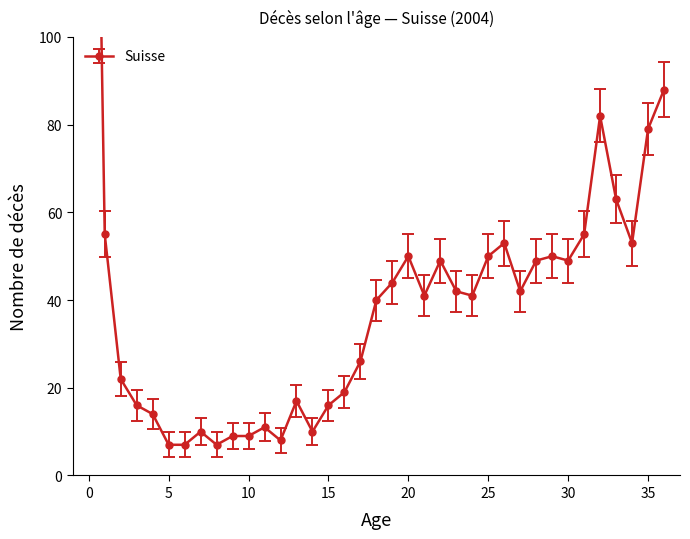

What is the value of the 8th point from the left?

10